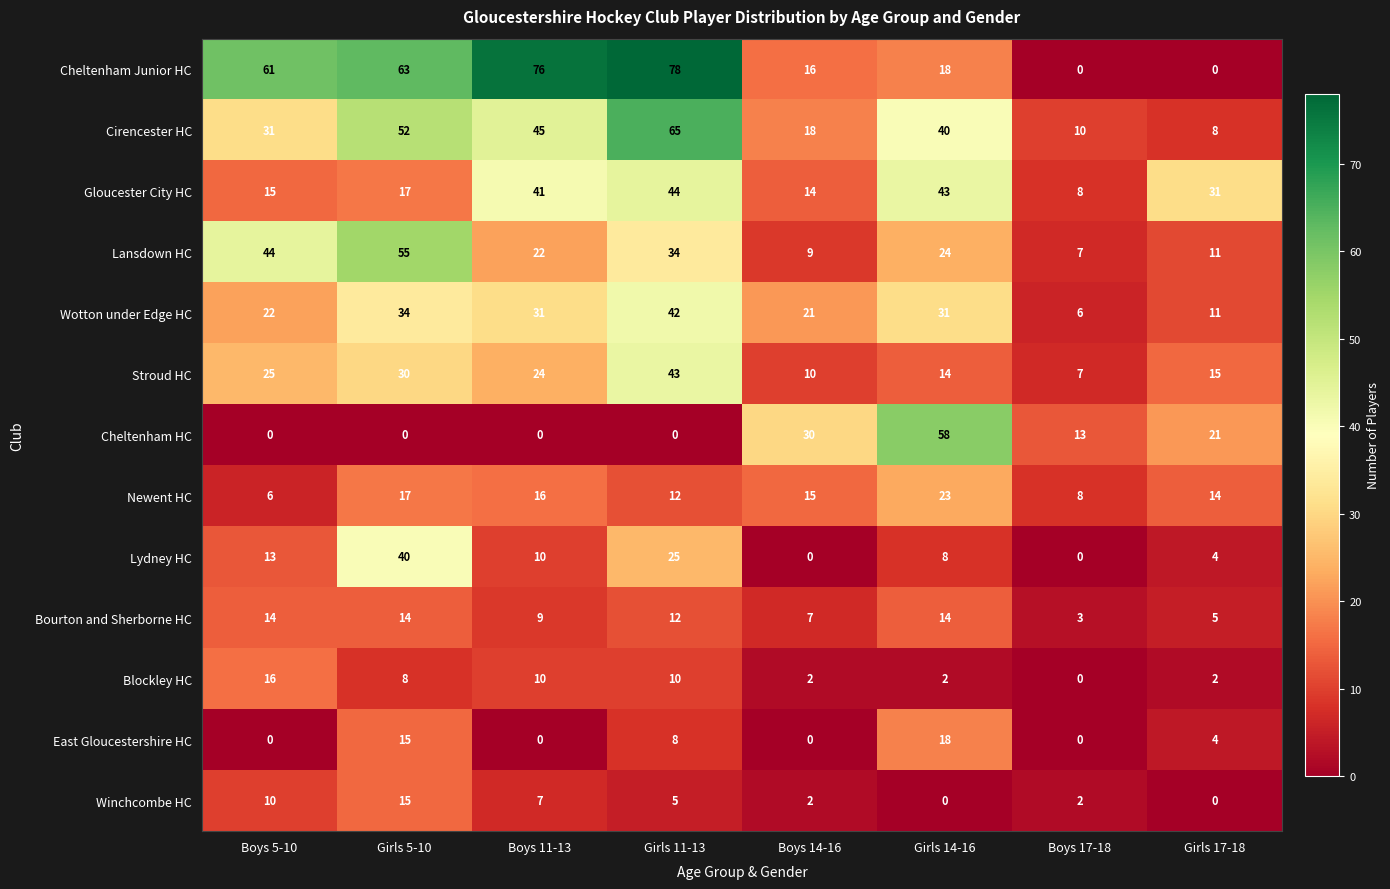

What is the highest value of the East Gloucestershire HC series?

18